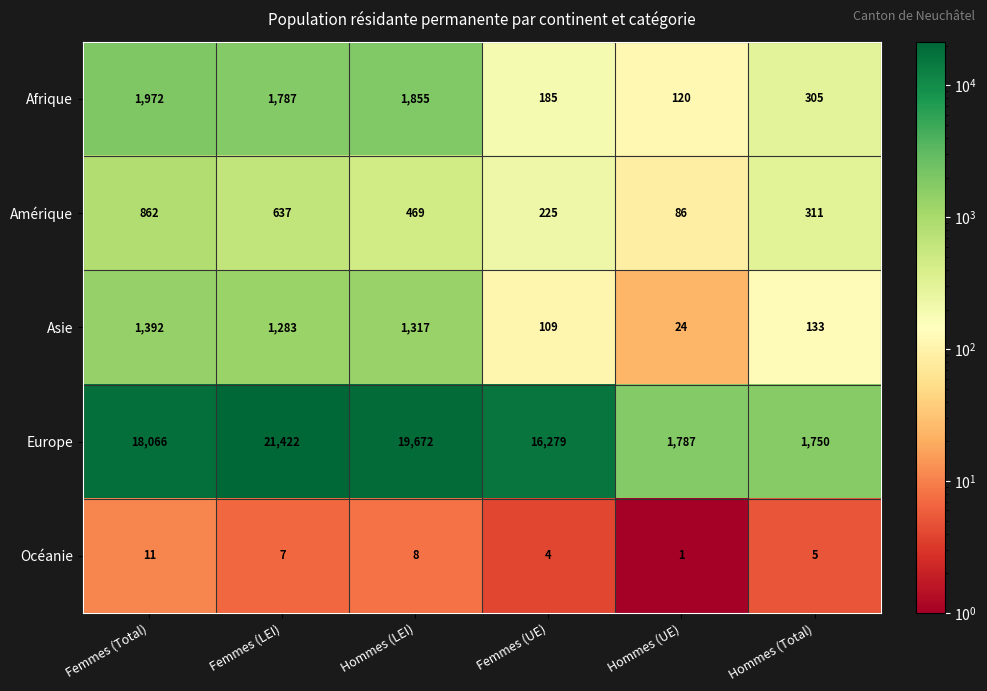

Read the Europe value at Hommes (Total).

1750